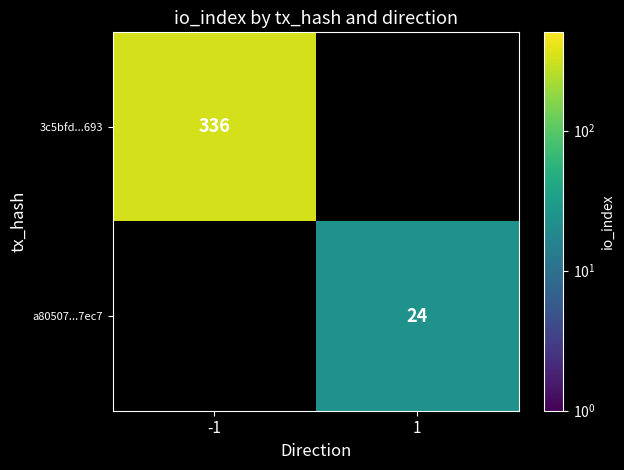

True or false: a80507...7ec7 has a value of 35 at 1.

False